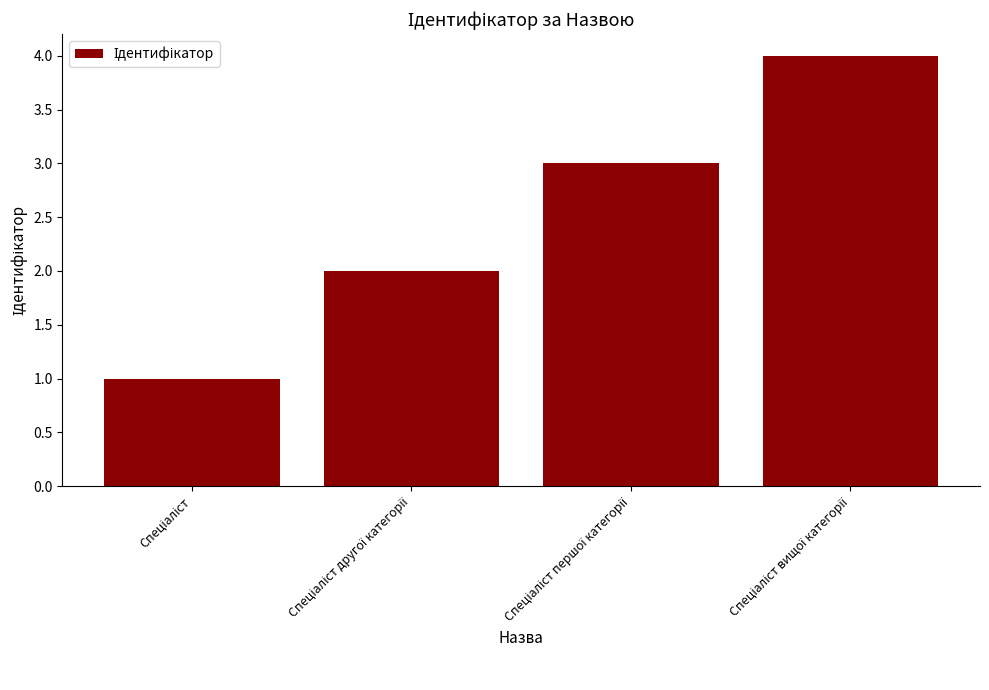

What is the maximum value shown in the chart?

4